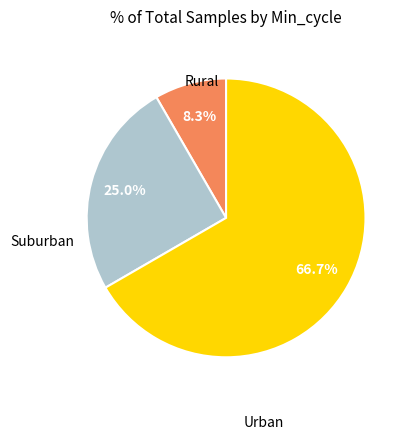

Is there any slice that represents more than half of the pie?

Yes